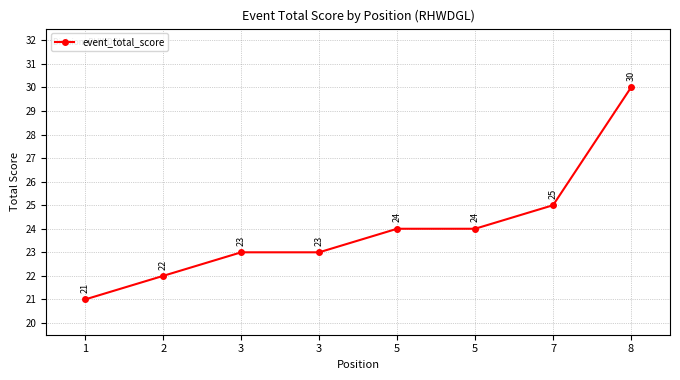

What is the sum of the values at 1 and 3?

44